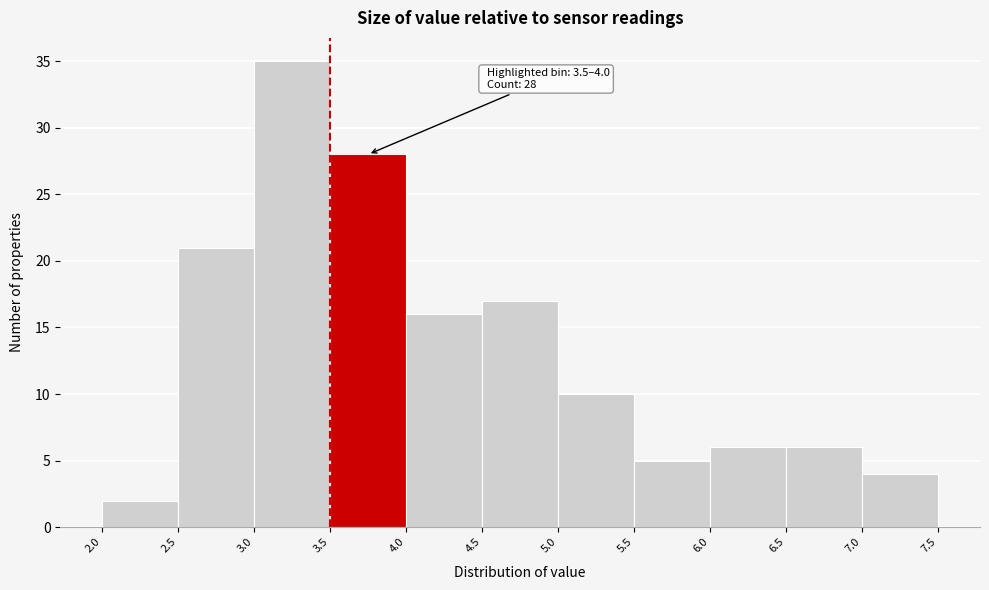

Over which range of the x-axis is the bar tallest?

3.0 to 3.5